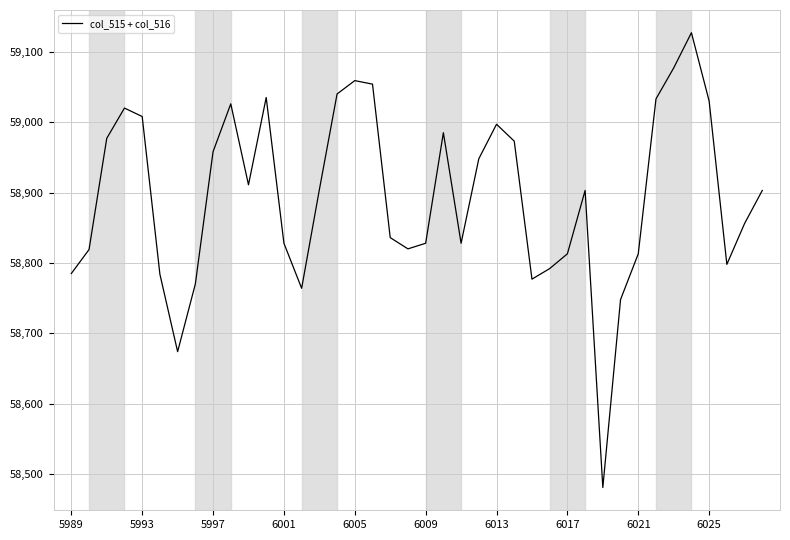

What is the average value?

58895